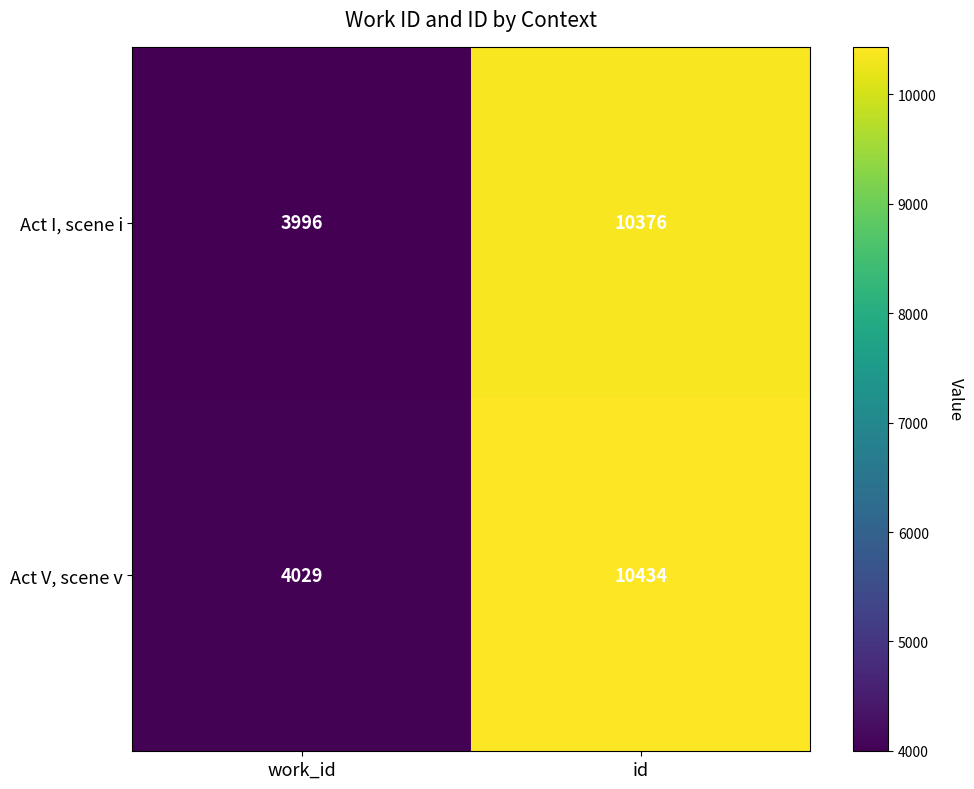

Is it true that Act I, scene i equals 18175 at id?

False